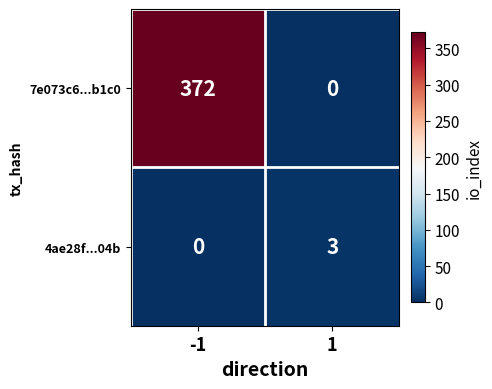

What is the highest value of the 4ae28f...04b series?

3